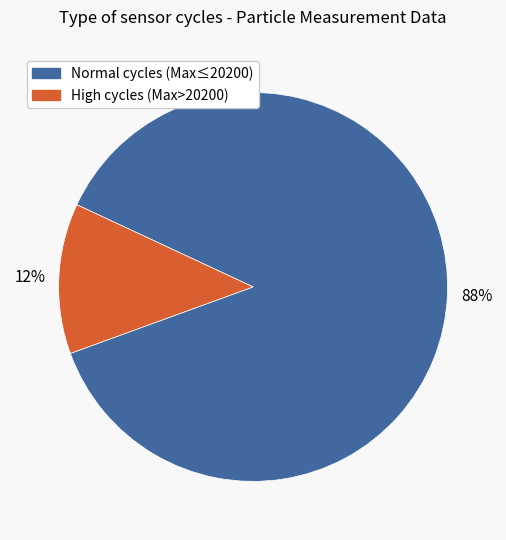

To the nearest percent, what is the average slice percentage?

50%